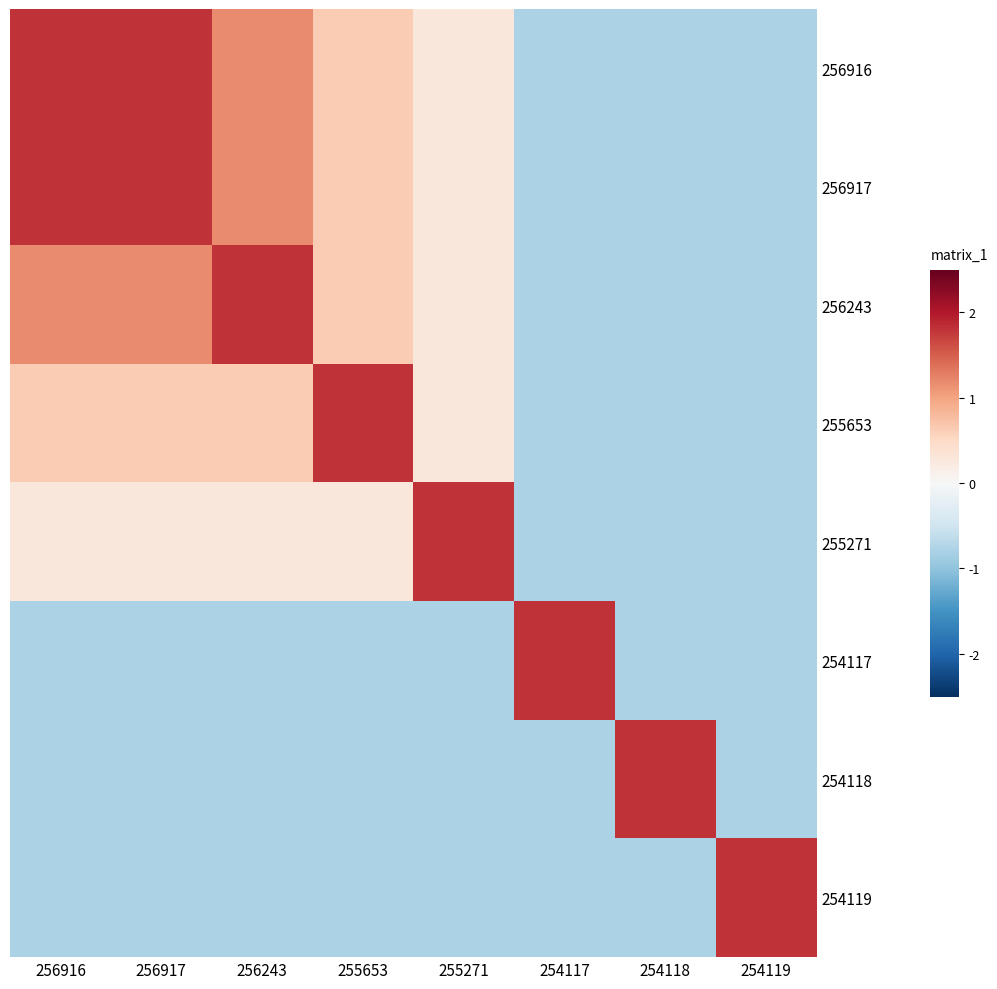

How many categories are shown in the chart?

8